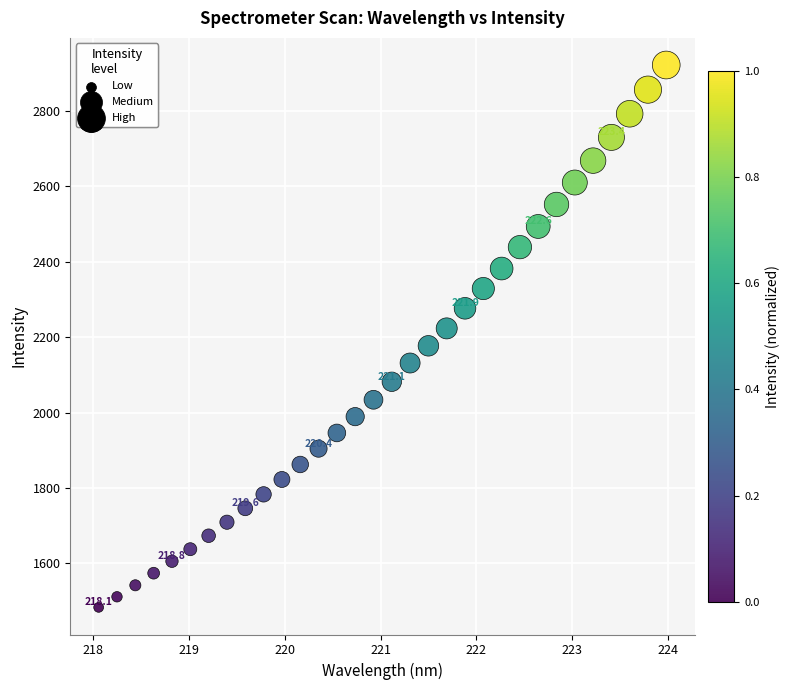

What is the range of Y values (max minus min)?

1439.3